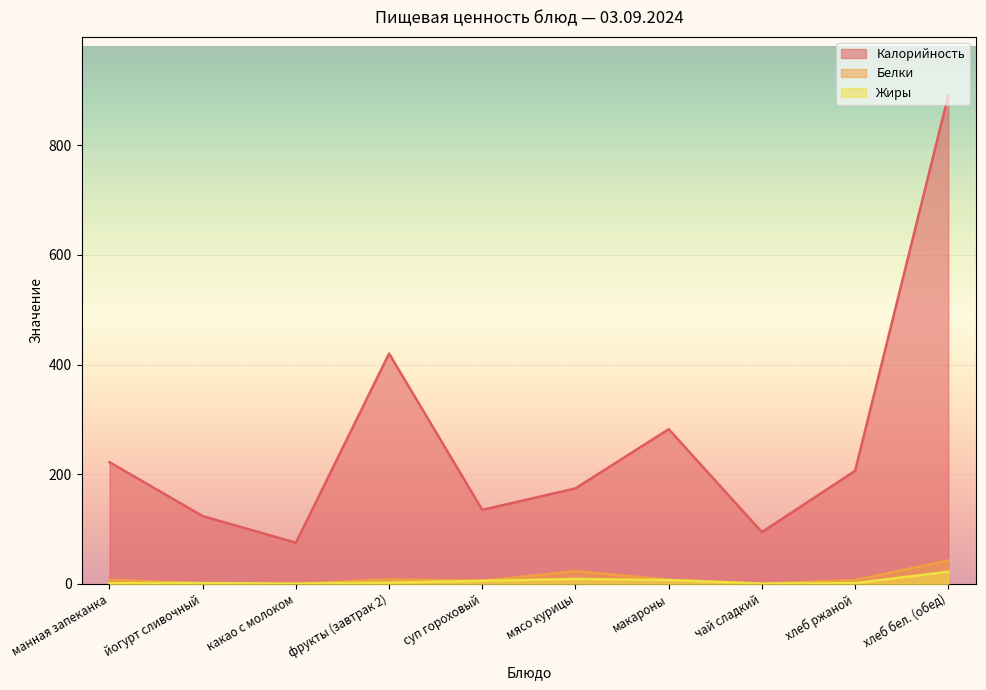

Where is the first local minimum for Жиры?

какао с молоком